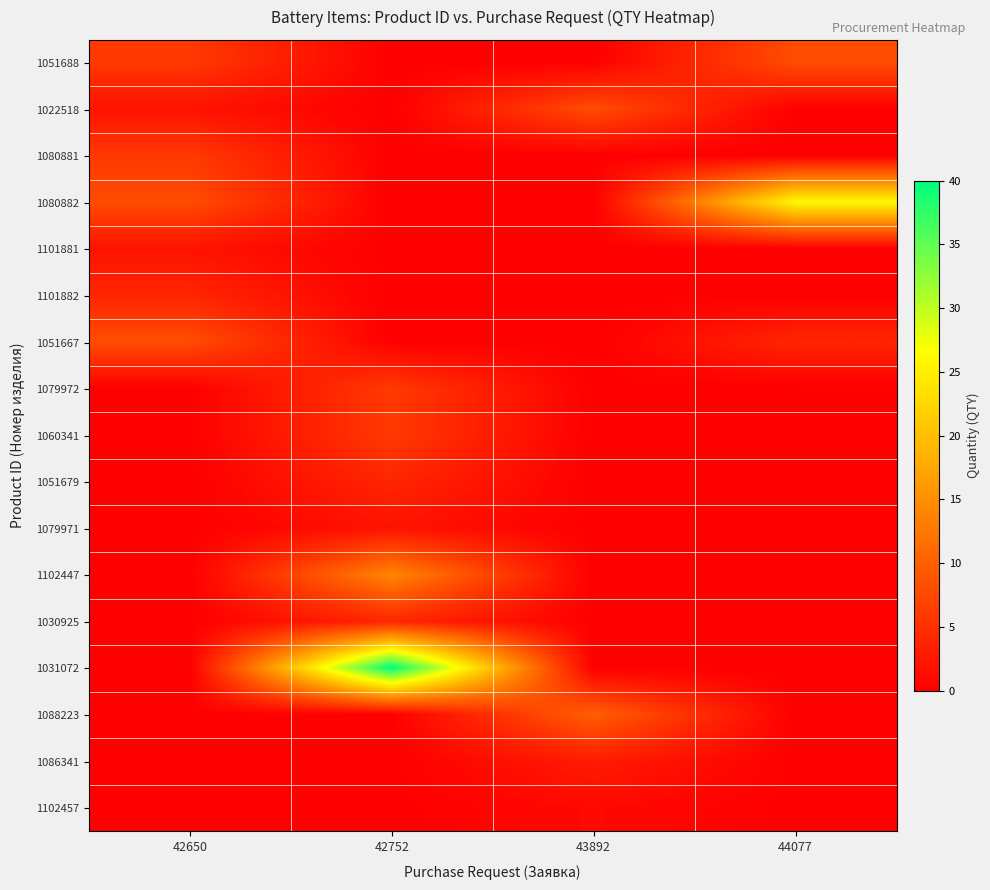

Which category has the lowest value across all series?

42752